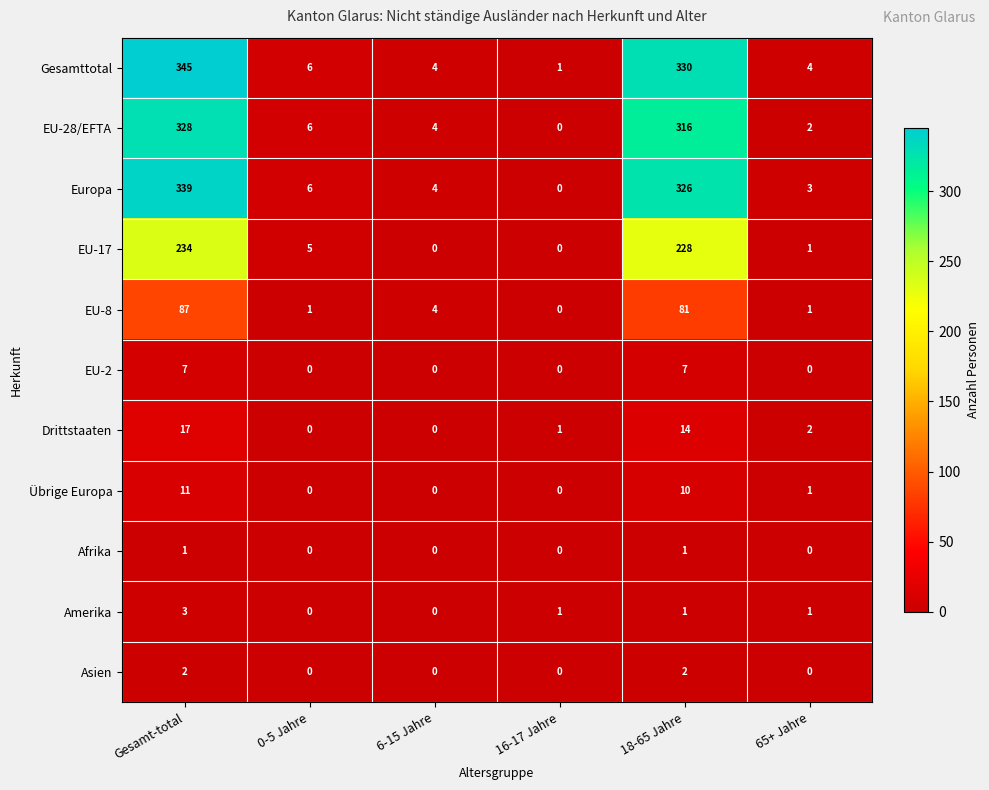

How many distinct data groups are displayed?

11